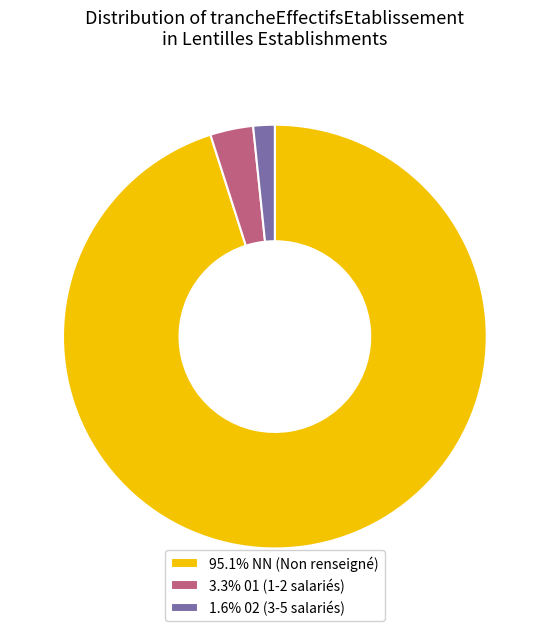

Is the sum of 3.3% 01 (1-2 salariés) and 95.1% NN (Non renseigné) greater than half?

Yes